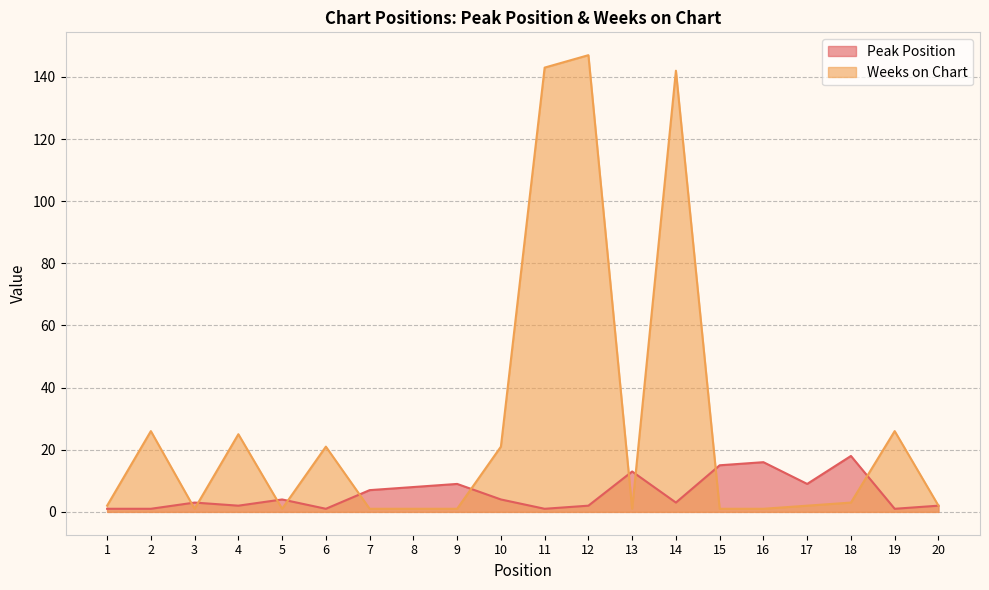

At which label does Weeks on Chart first exceed 2?

2